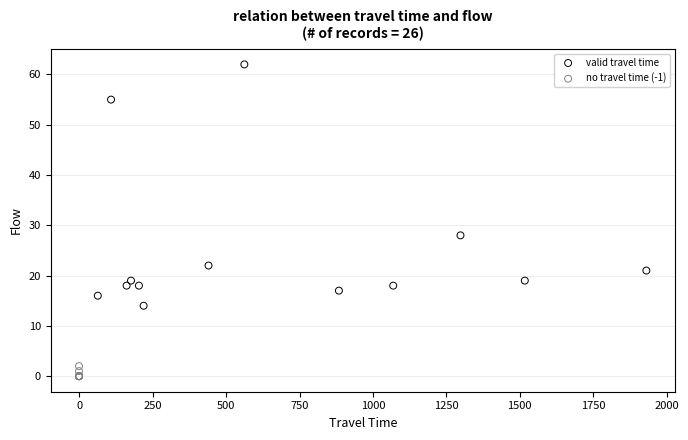

Which series has the largest Y range (max minus min)?

valid travel time